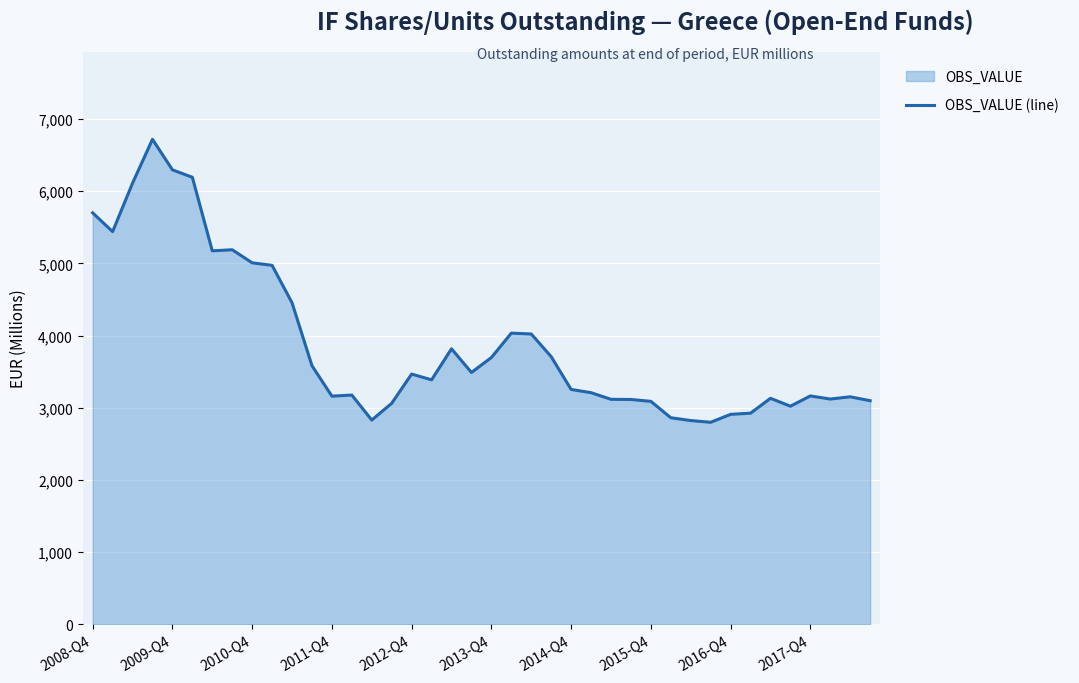

Between 38 and 34, which is larger?

38